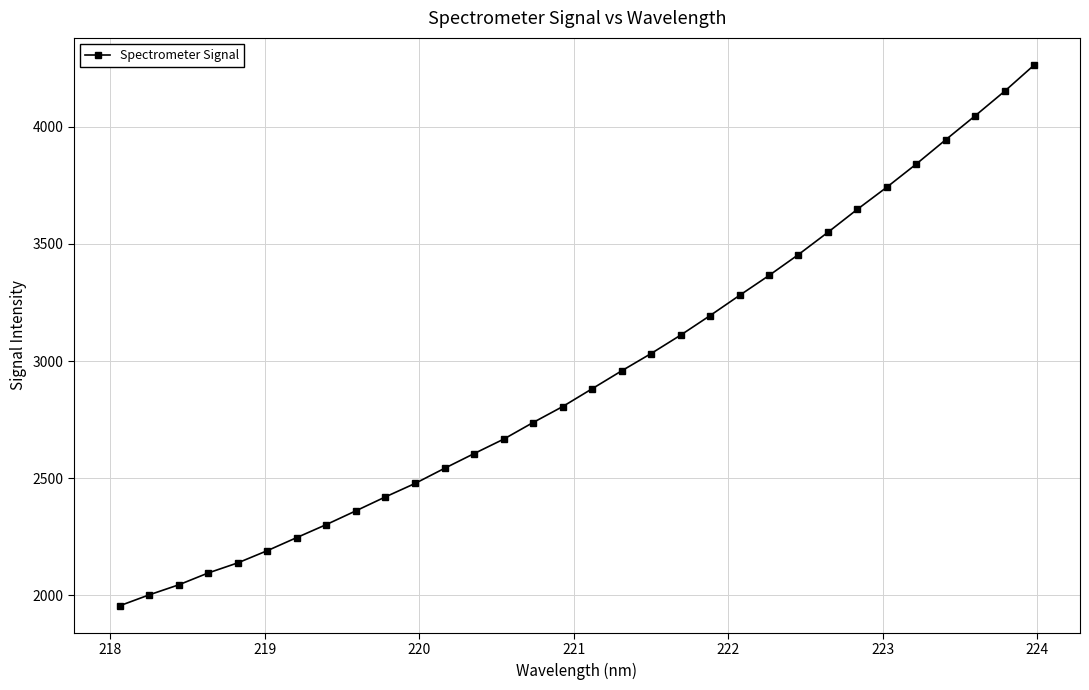

True or false: there are more than 2 points higher than both neighbors.

False